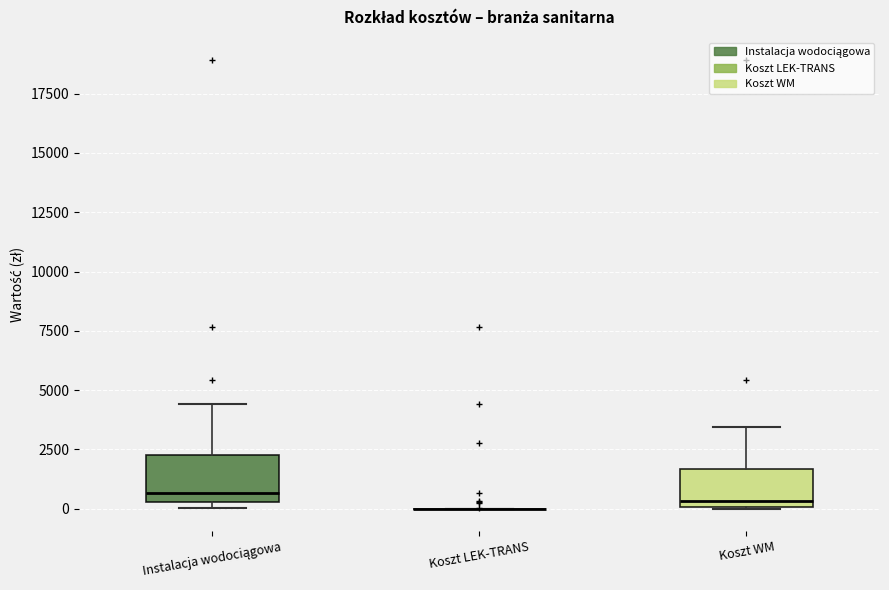

Where is the lower edge of the box for Instalacja wodociągowa on the y-axis? The values are not printed on the chart, so give them approximately, as read against the axis.

500